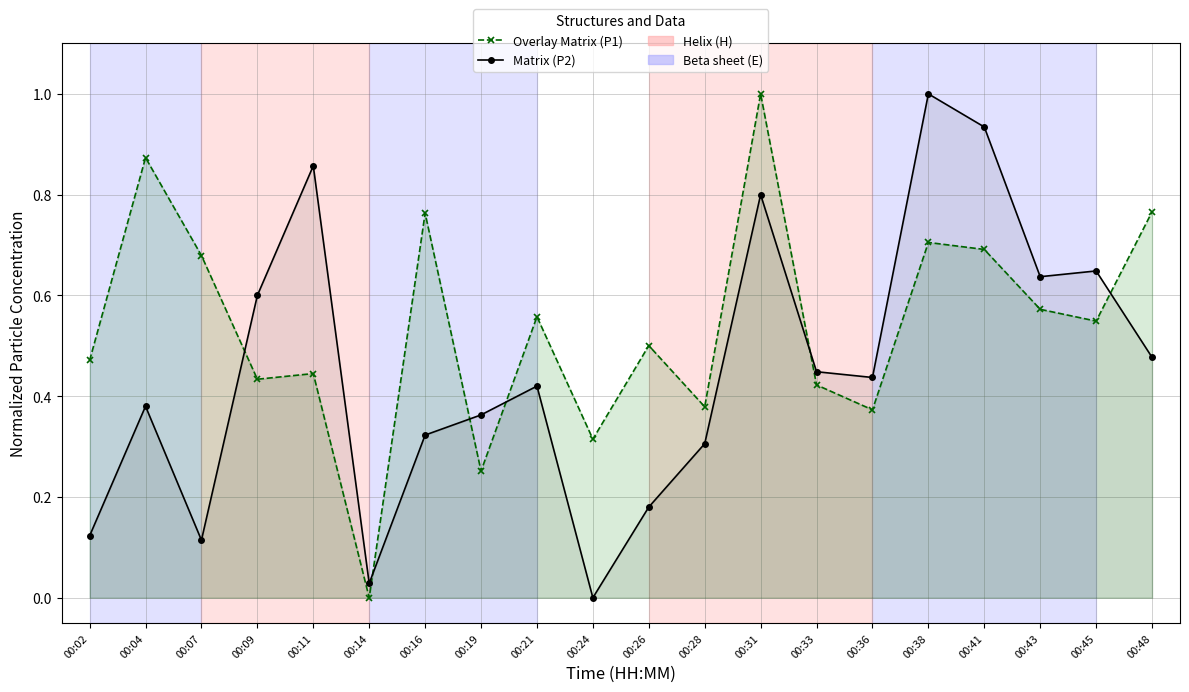

At which category does Overlay Matrix (P1) reach its first local valley?

00:09